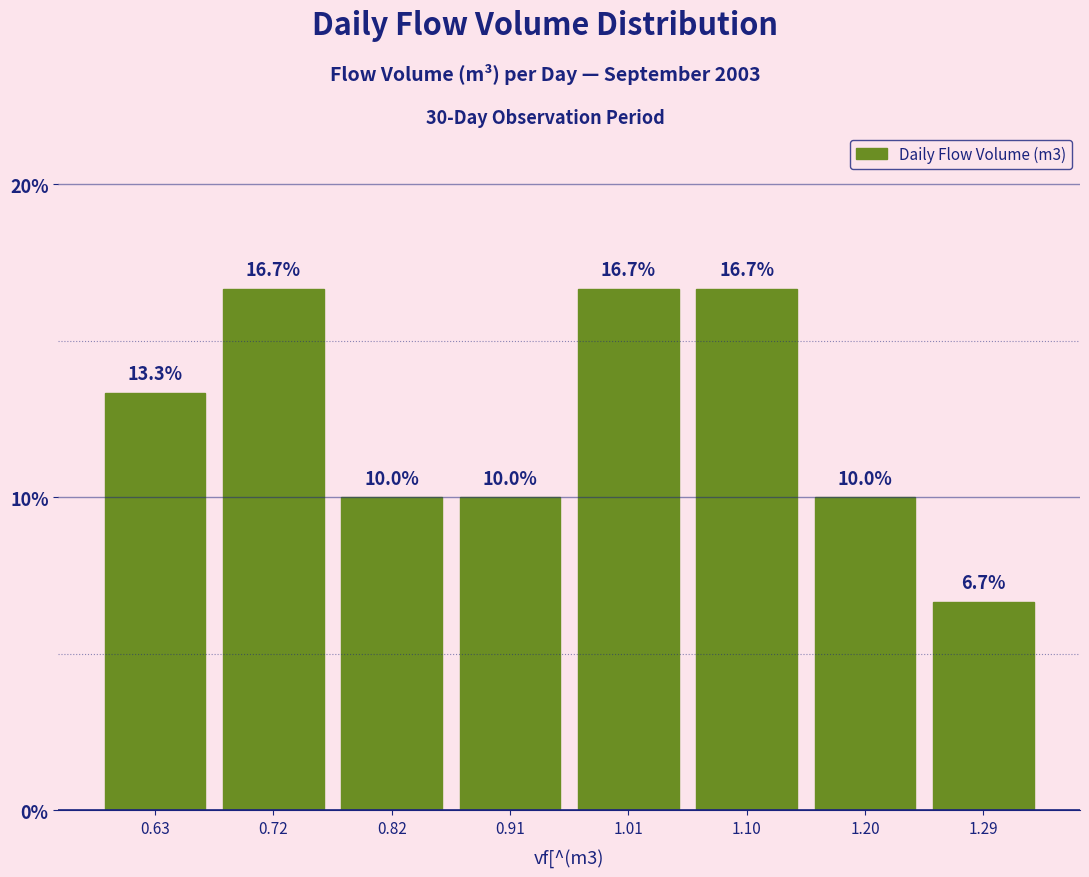

What is the height of the bar covering 0.580 to 0.675 on the x-axis? The bar edges are not printed on the chart, so give them approximately, as read against the axis.

13.3